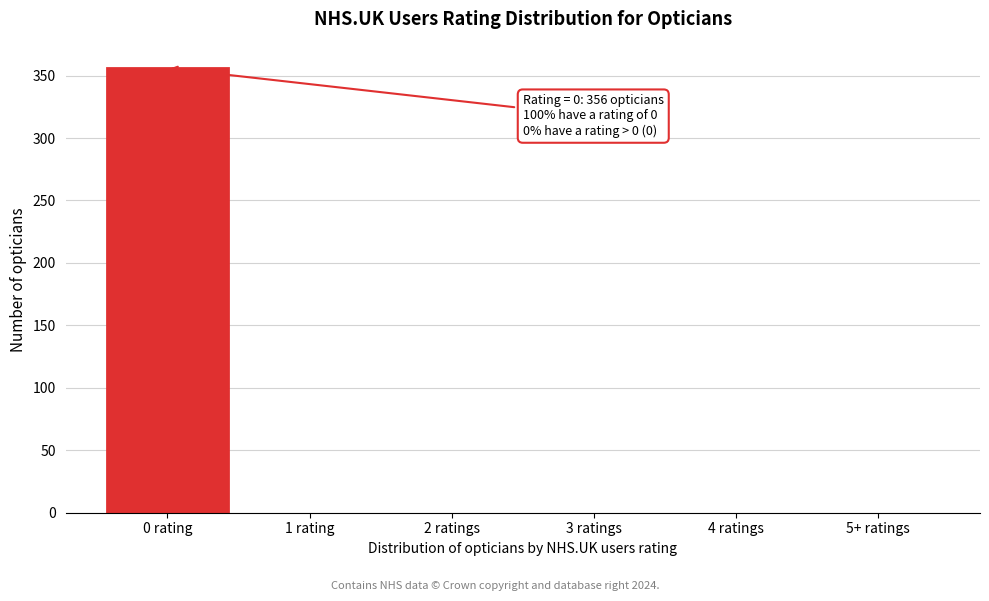

Reading right to left, list all the values displayed in this chart.

5+ ratings=0	4 ratings=0	3 ratings=0	2 ratings=0	1 rating=0	0 rating=356